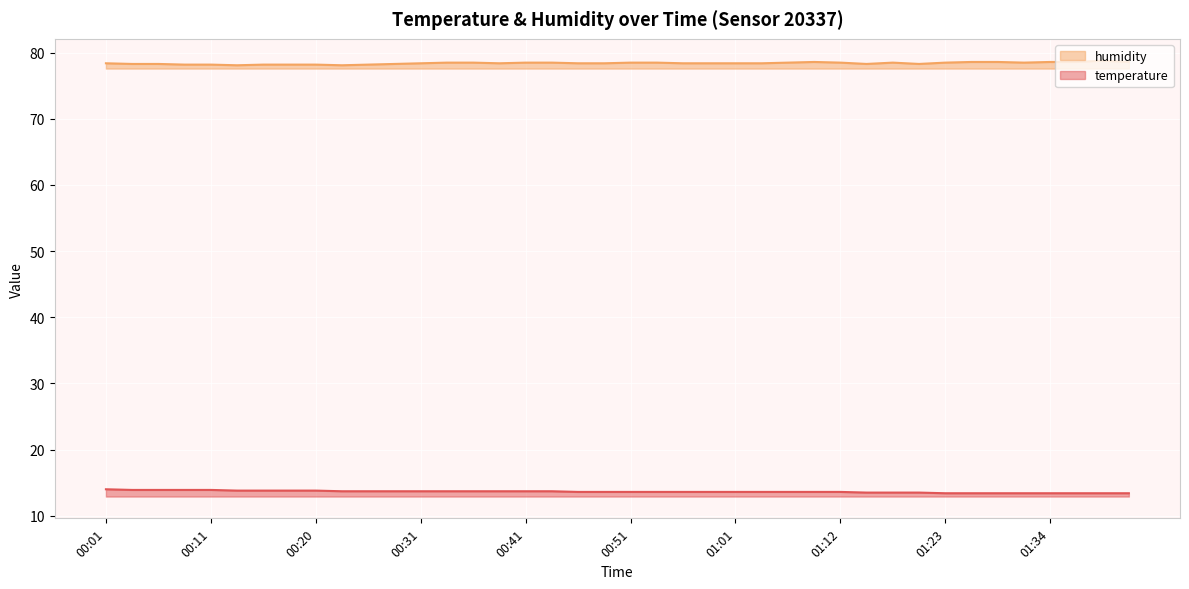

Which series has the largest range (max minus min)?

humidity